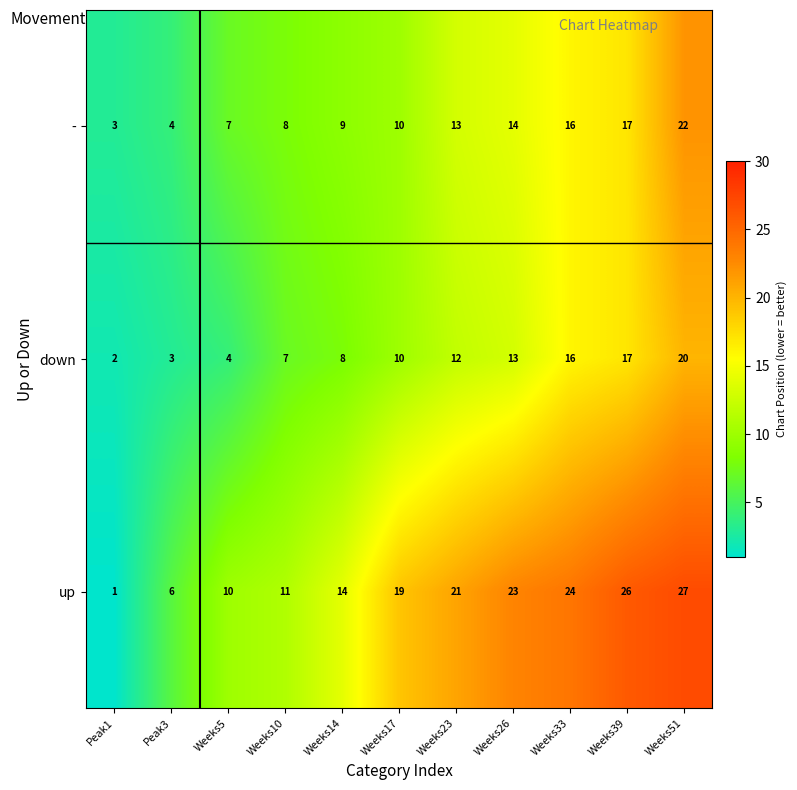

List the series in order of their overall mean, lowest first.

down, -, up